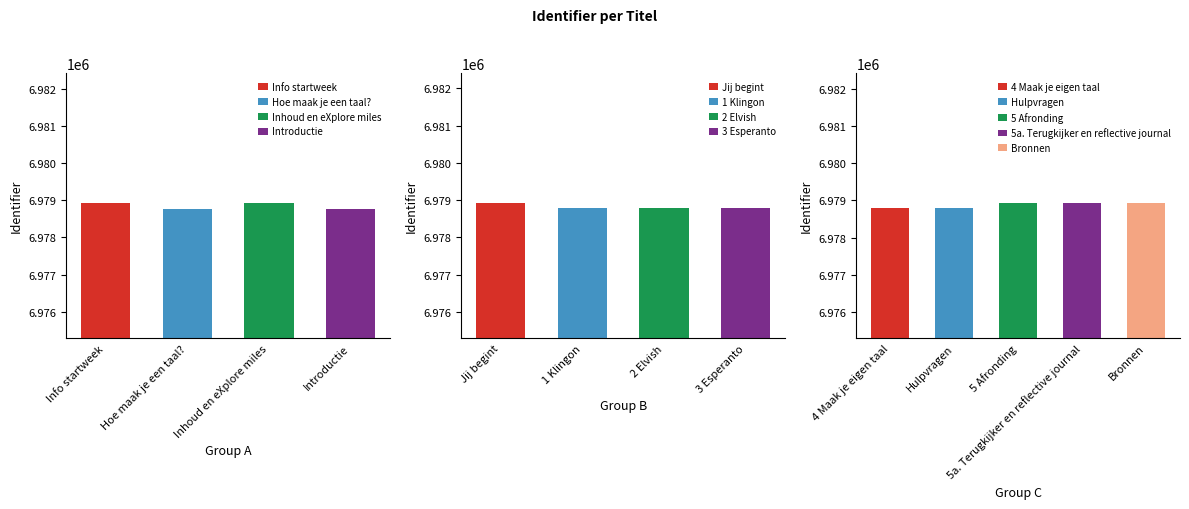

What is the difference between the maximum and second lowest values?

168